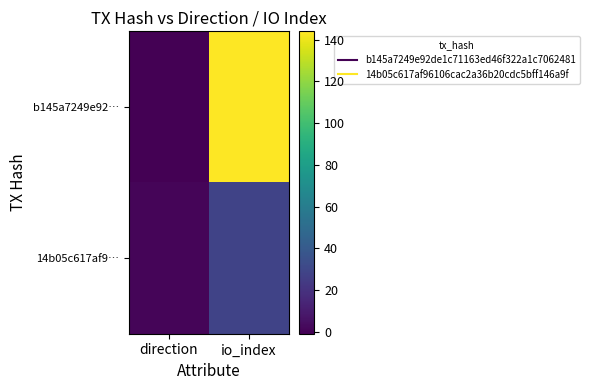

Reading left to right, extract all data points from this chart.

b145a7249e92…: direction=-1	io_index=144
14b05c617af9…: direction=1	io_index=28